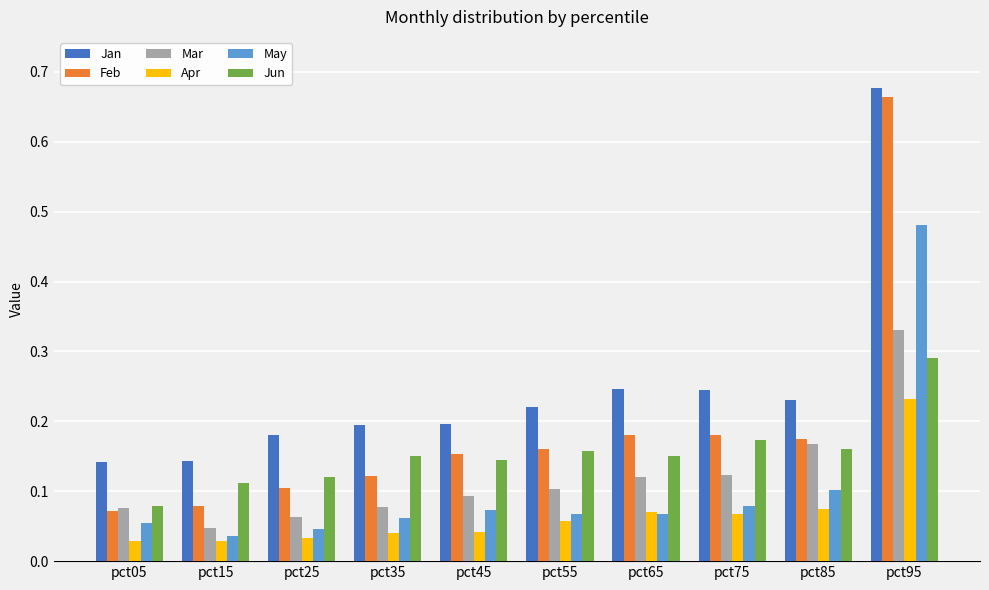

The Mar series shows 0.1 at pct25. True or false?

True